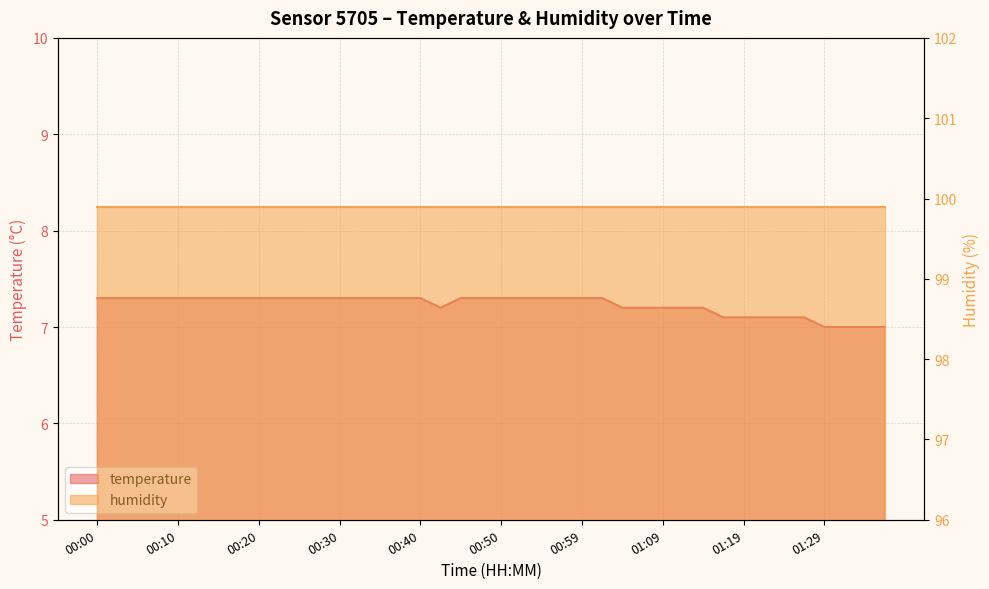

What is the highest value of the temperature series?

7.3